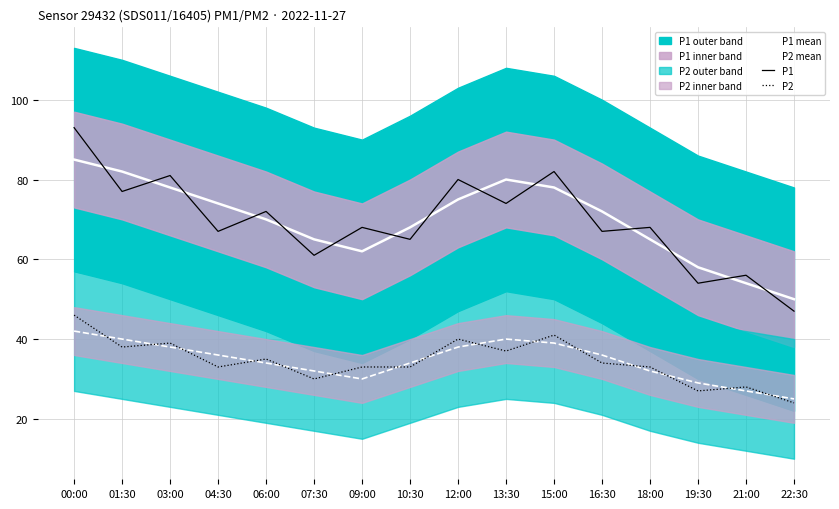

True or false: P1 and P2 intersect in this chart.

False